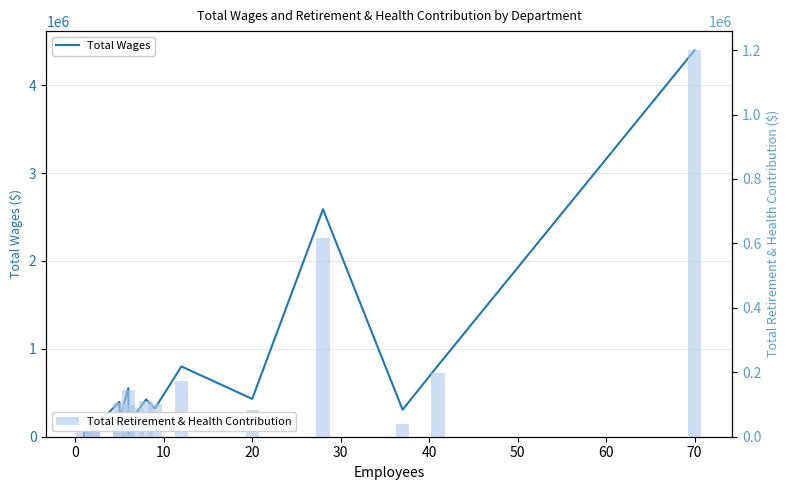

The value of Total Retirement & Health Contribution at 12 is 68207. True or false?

False